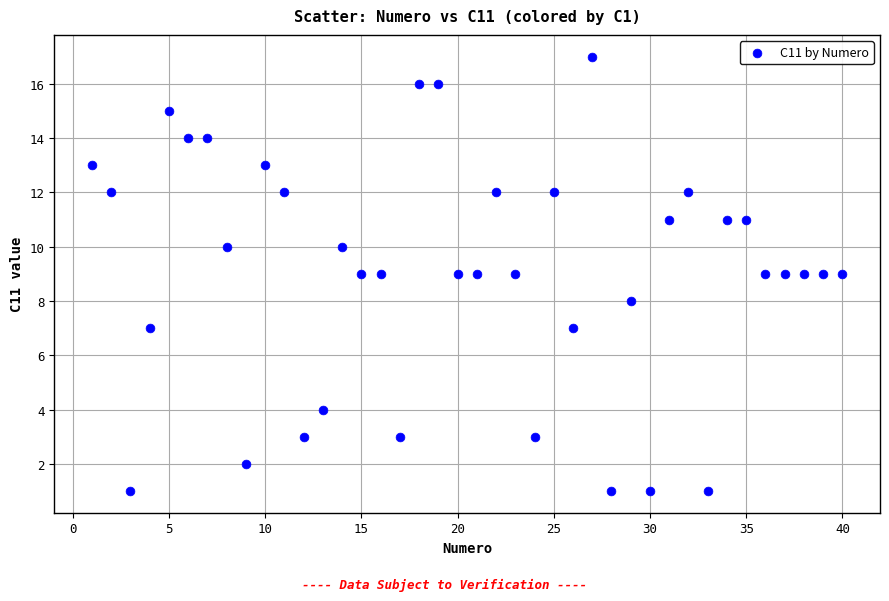

What is the range of X values (max minus min)?

39